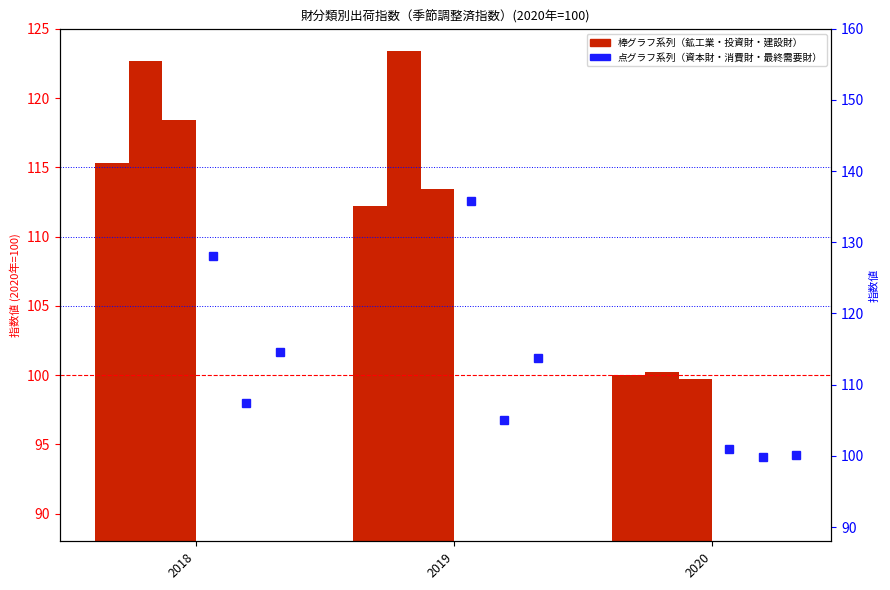

List the labels in order of 鉱工業 value, largest first.

2018, 2019, 2020